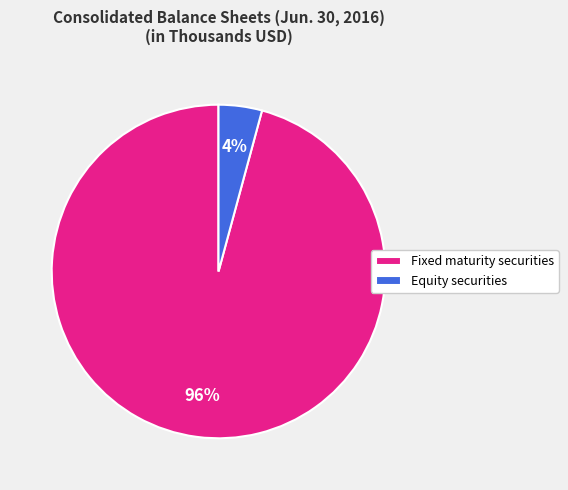

Is the sum of Equity securities and Fixed maturity securities greater than half?

Yes